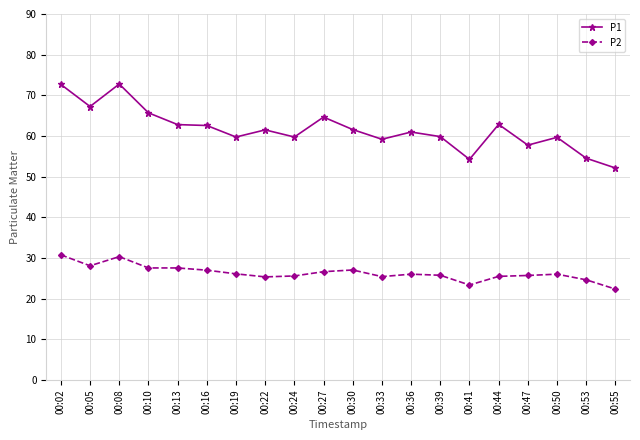

Is it true that P1 equals 106.4 at 00:16?

False